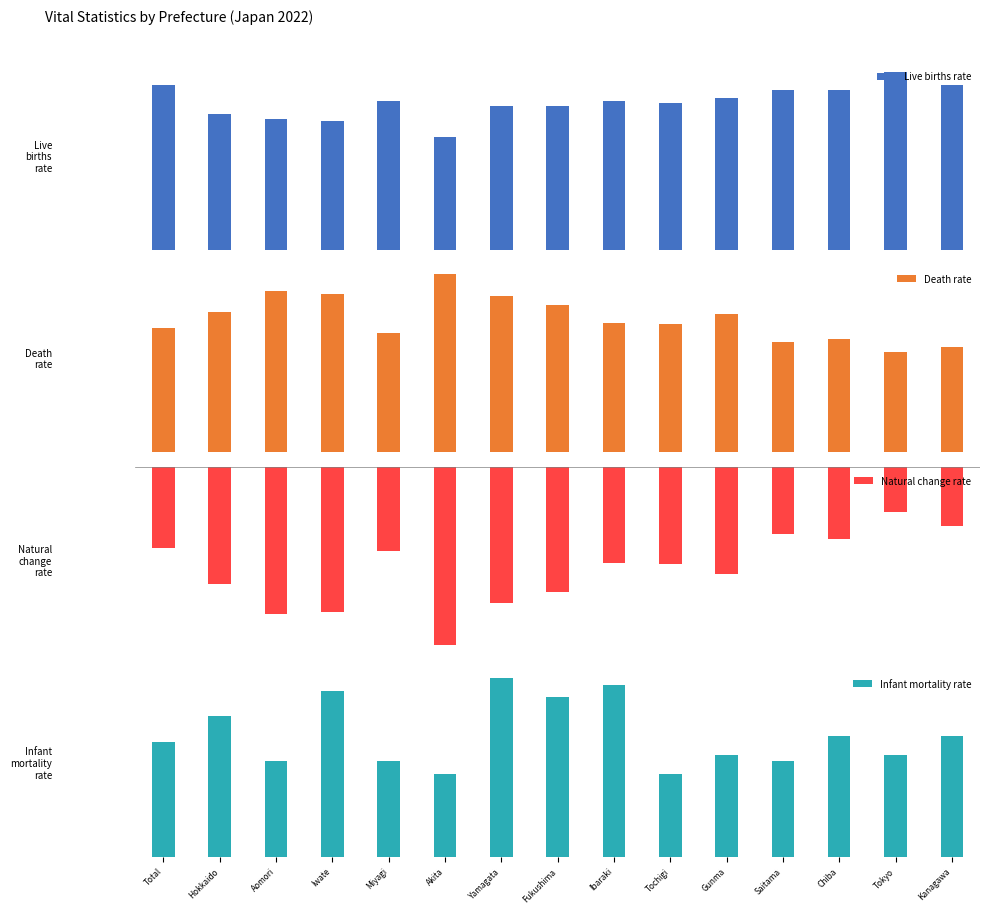

Which category has the lowest value in the Infant mortality rate series?

05 Akita